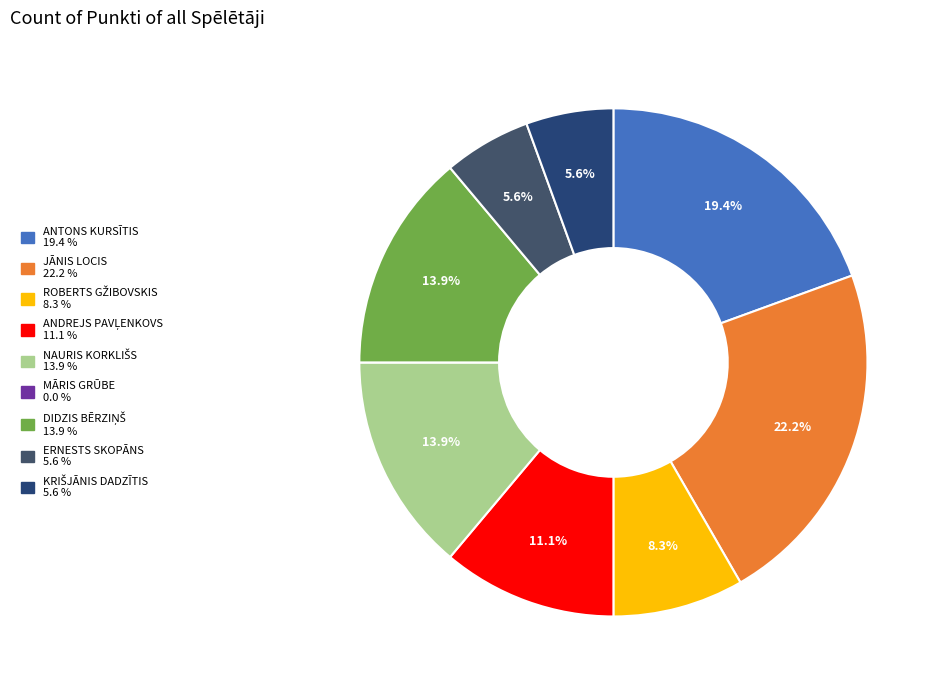

Rank the categories by value from highest to lowest.

JĀNIS LOCIS, ANTONS KURSĪTIS, NAURIS KORKLIŠS, DIDZIS BĒRZIŅŠ, ANDREJS PAVĻENKOVS, ROBERTS GŽIBOVSKIS, ERNESTS SKOPĀNS, KRIŠJĀNIS DADZĪTIS, MĀRIS GRŪBE